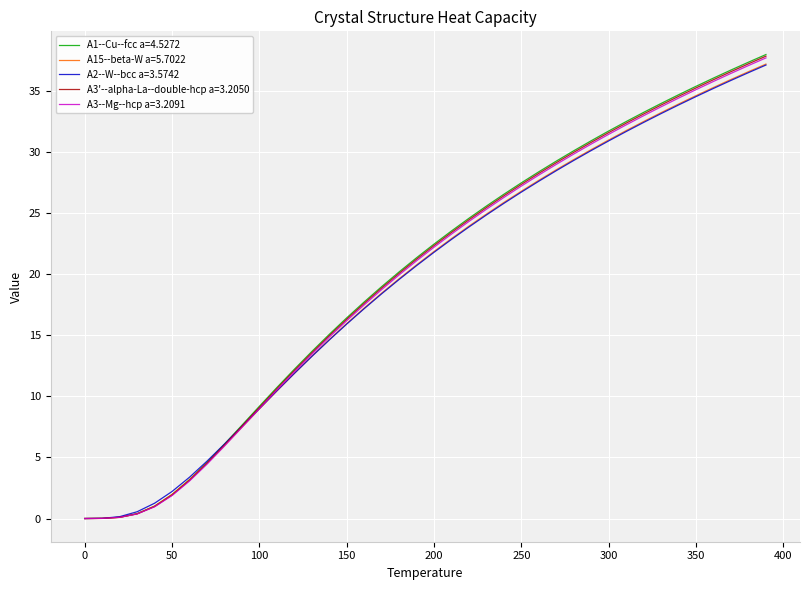

What is the highest value of the A2--W--bcc a=3.5742 series?

37.1